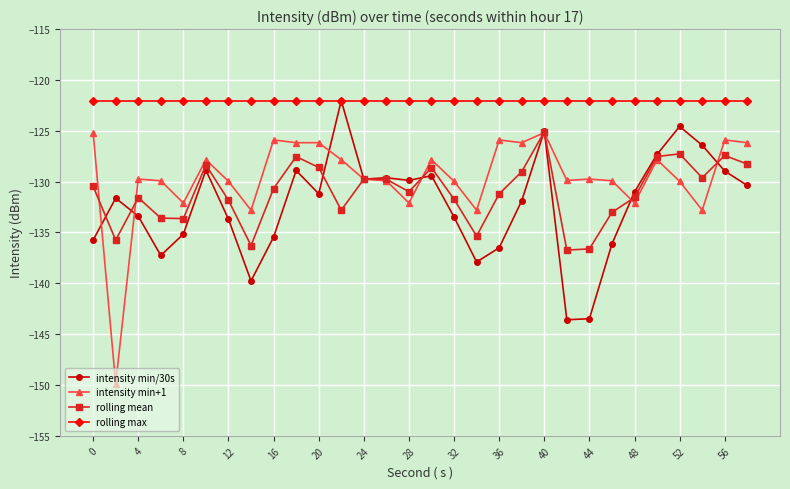

What is the value of the rolling max point at the 19th from the left?

-122.0